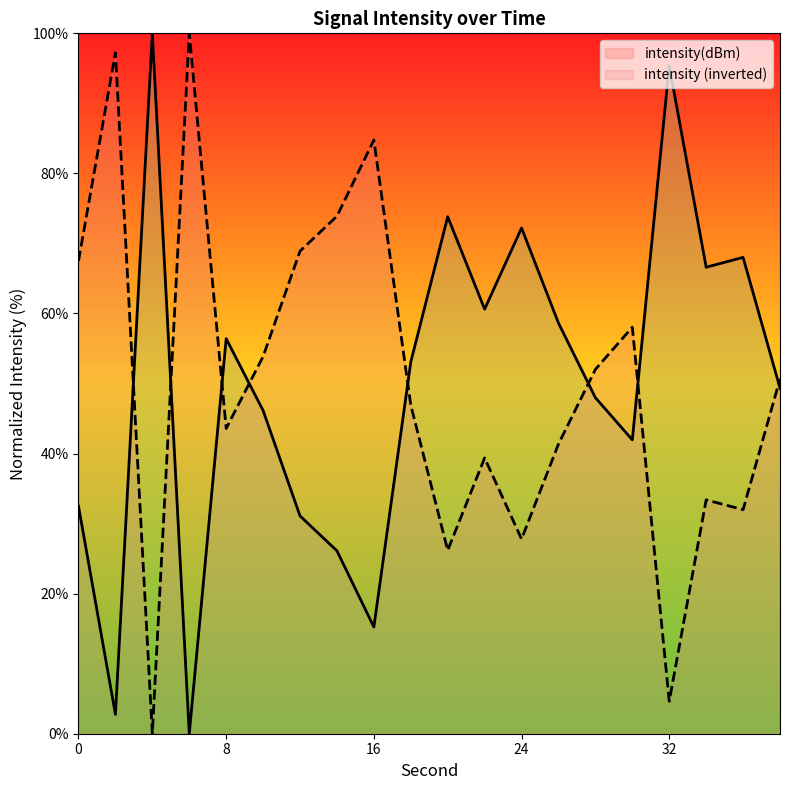

Which category has the highest value across all series?

4